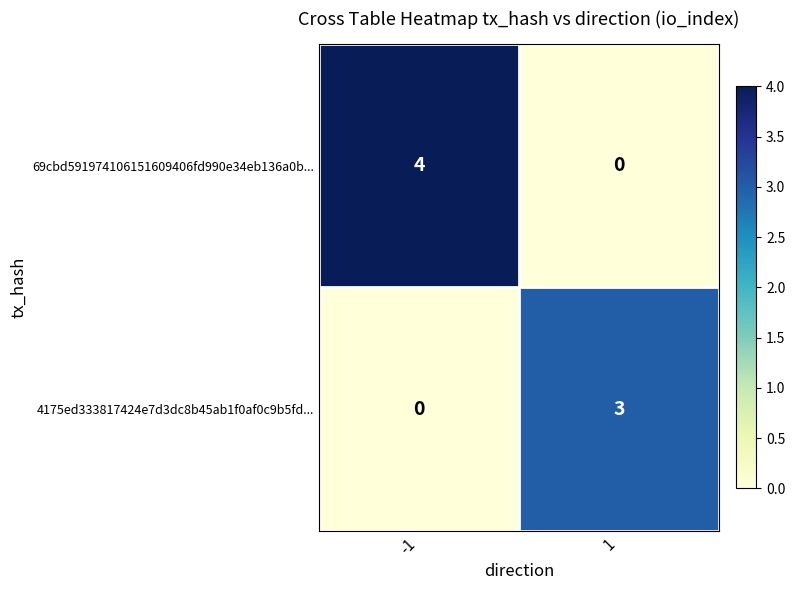

Which series has the widest spread of values?

69cbd591974106151609406fd990e34eb136a0b...